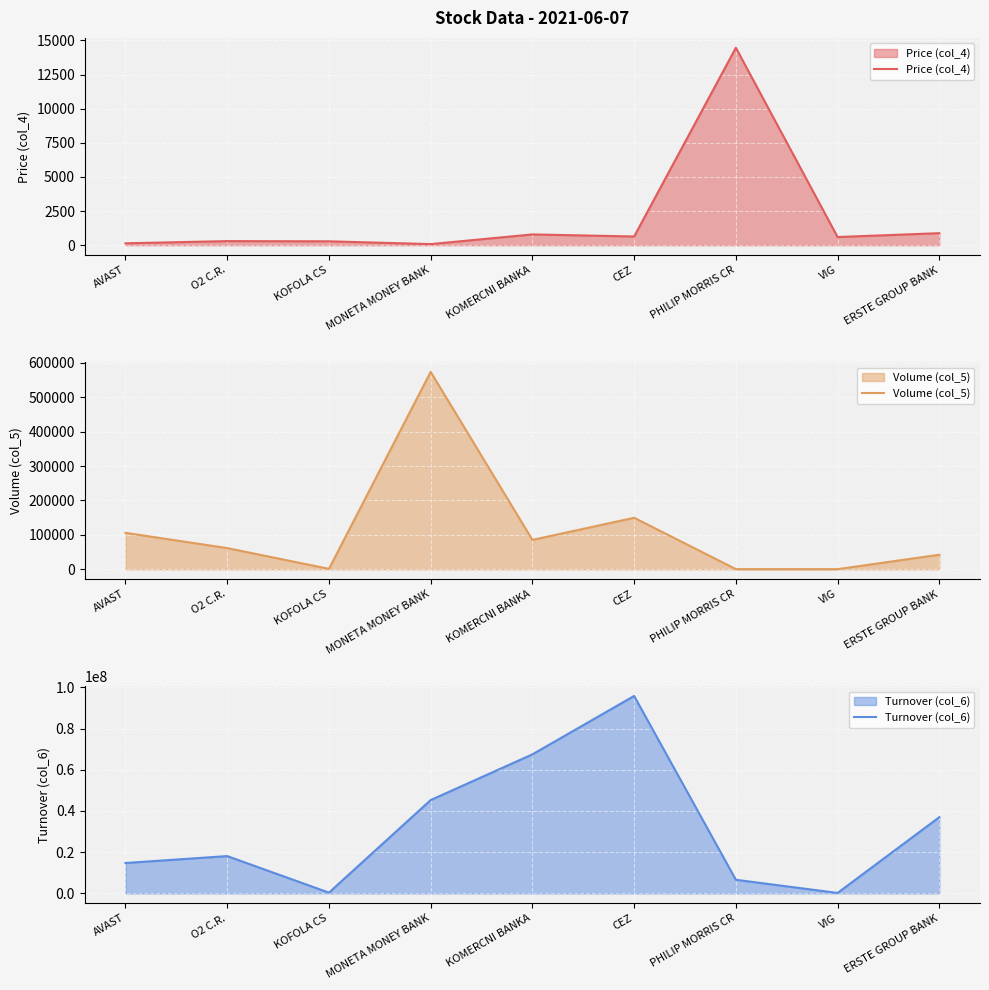

What position from the right is O2 C.R.?

8